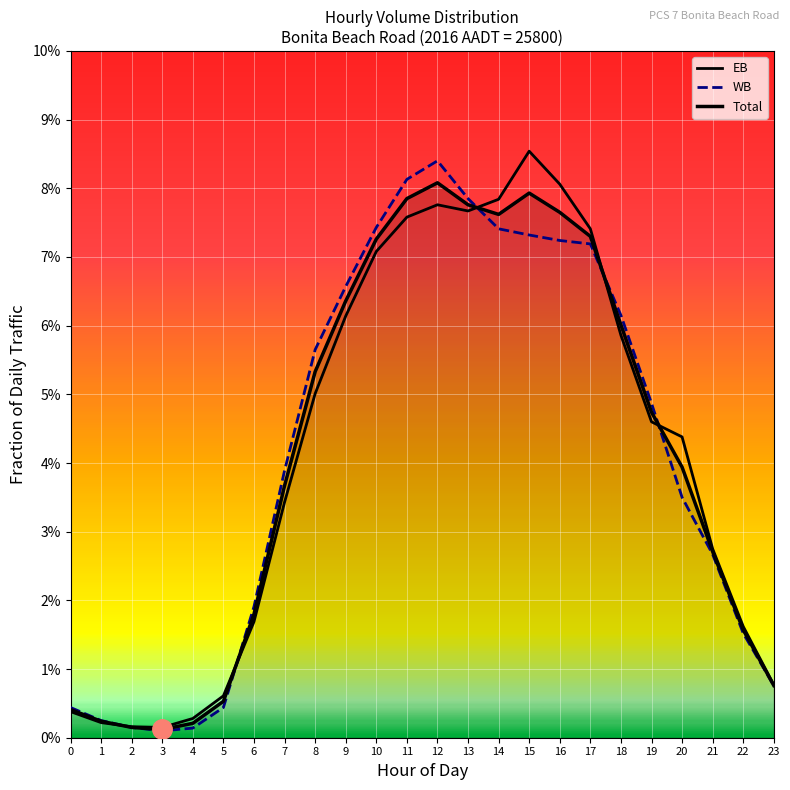

Which category has the highest value in the WB series?

12